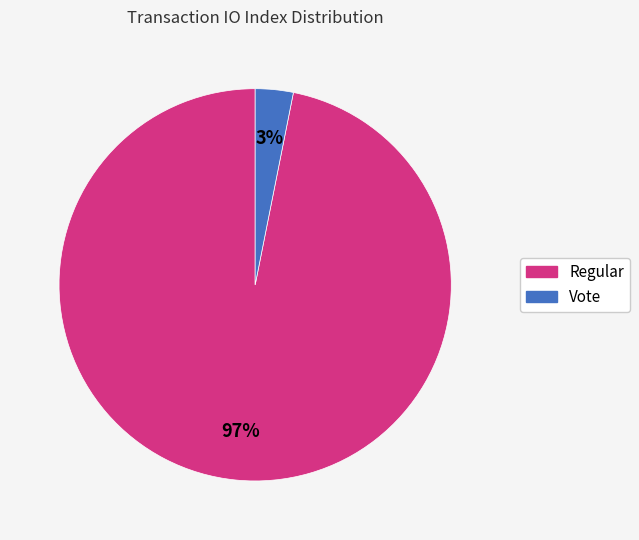

To the nearest percent, what is the difference between the largest and smallest slice percentages?

94%